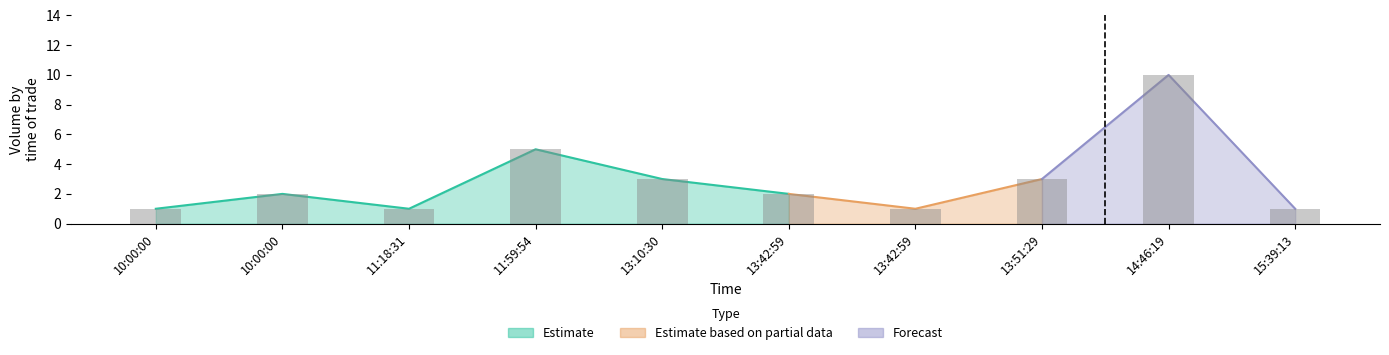

Does the chart contain stacked bars?

No